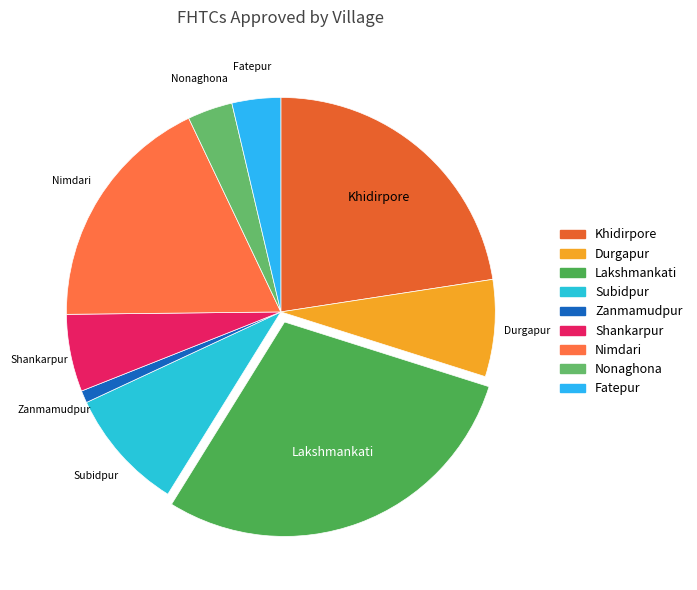

True or false: Subidpur accounts for 9% of the total.

True